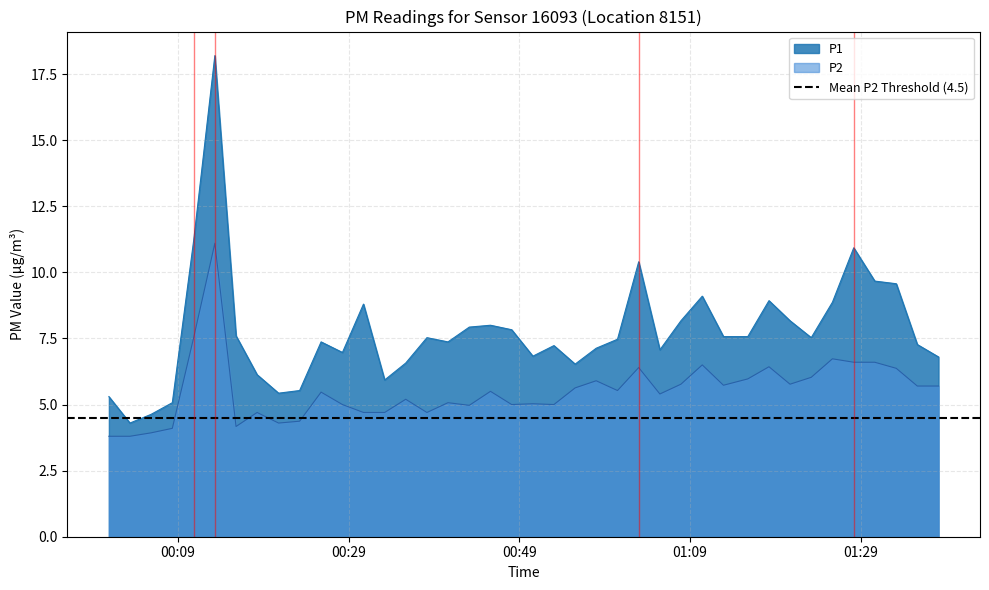

True or false: P1 and P2 intersect in this chart.

False